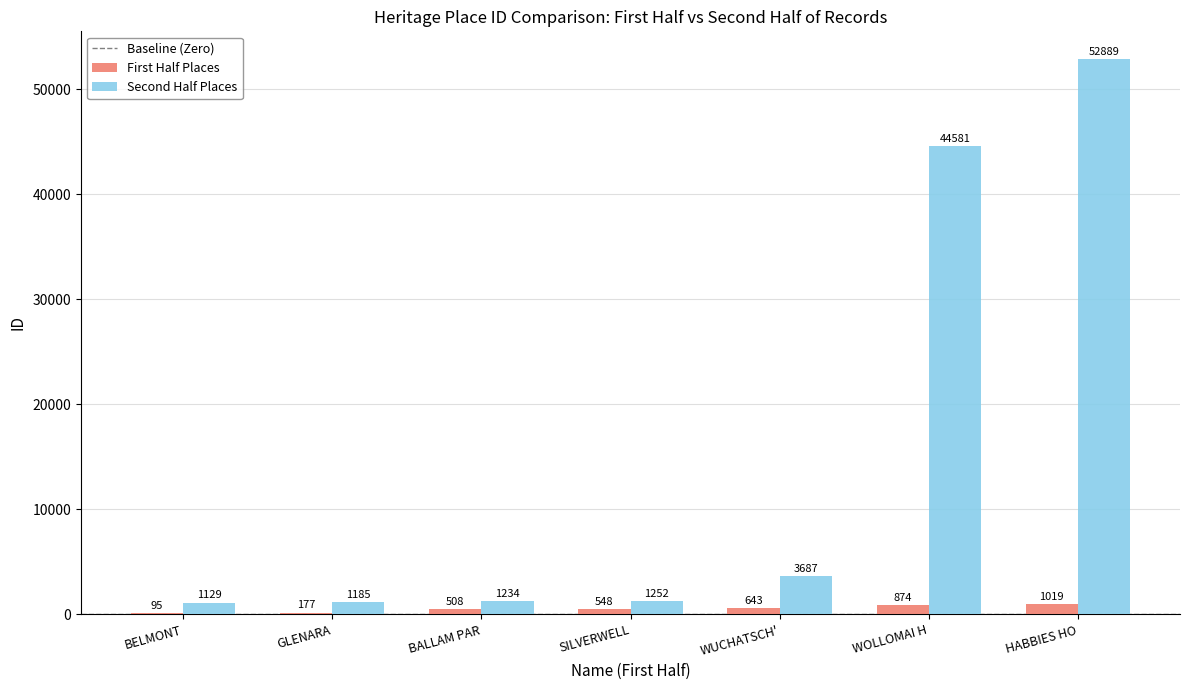

What is the sum of all Second Half Places values?

105957